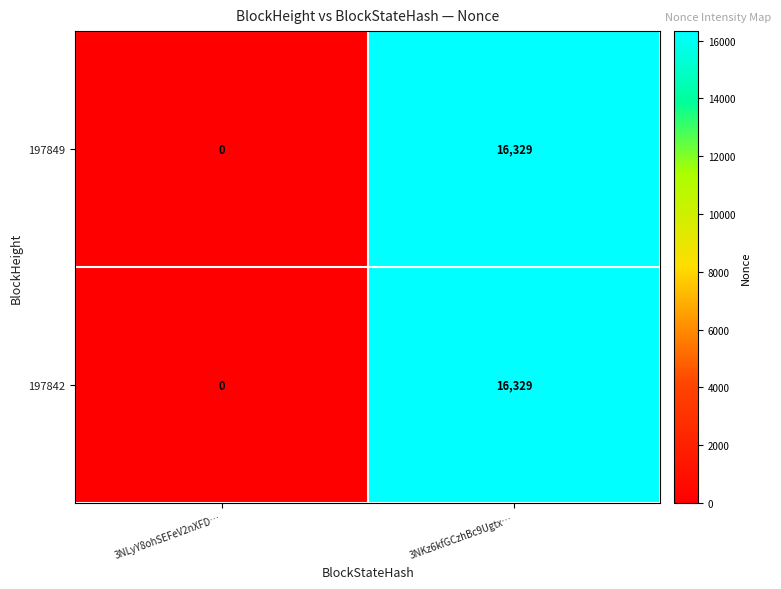

Reading left to right, what are all the values shown in this chart?

197849: 3NLyY8ohSEFeV2nXFD…=0	3NKz6kfGCzhBc9Ugtx…=16329
197842: 3NLyY8ohSEFeV2nXFD…=0	3NKz6kfGCzhBc9Ugtx…=16329